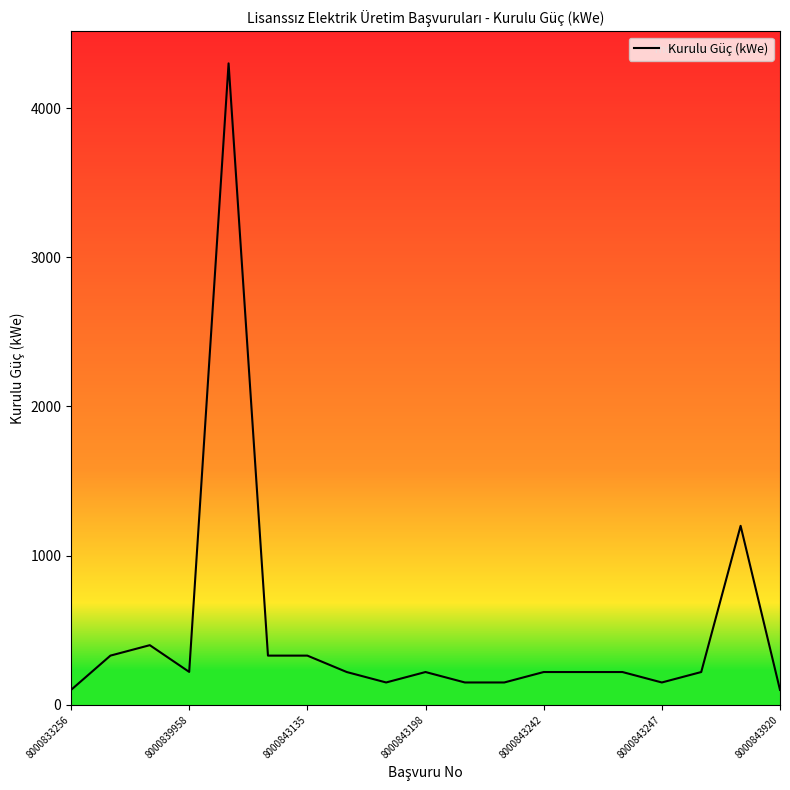

What is the difference between the second highest and second lowest values?

1100.0